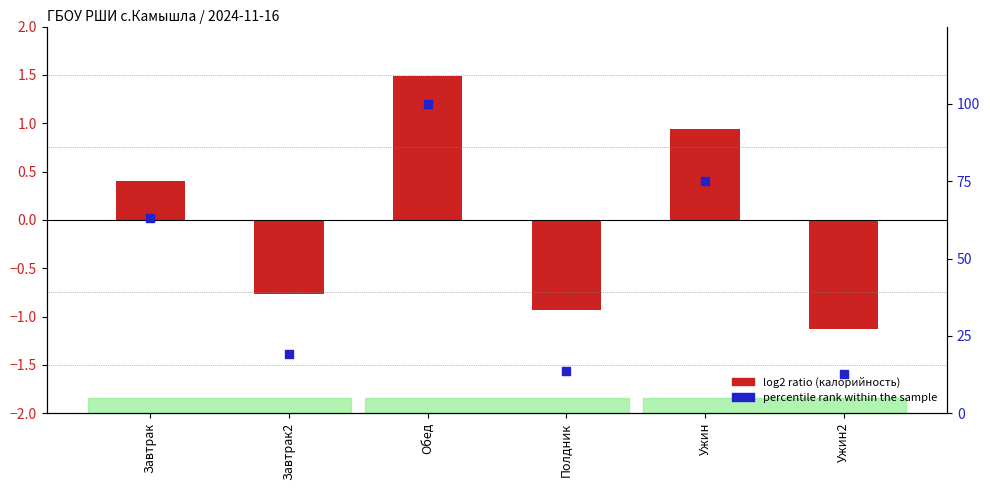

What are all the series names shown in the legend?

log2 ratio (калорийность), percentile rank within the sample